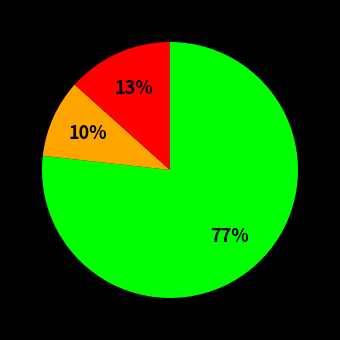

How many slices are in this pie chart?

3